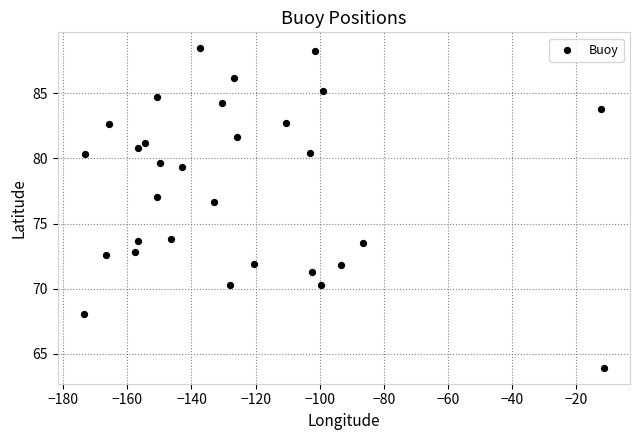

What is the range of Y values (max minus min)?

24.5